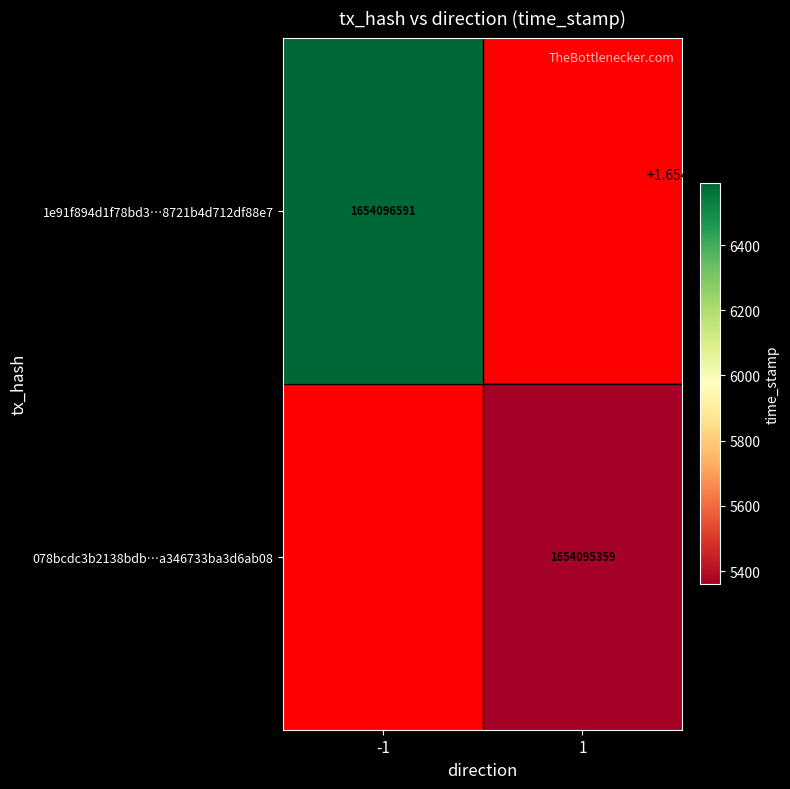

Which category has the highest value across all series?

1